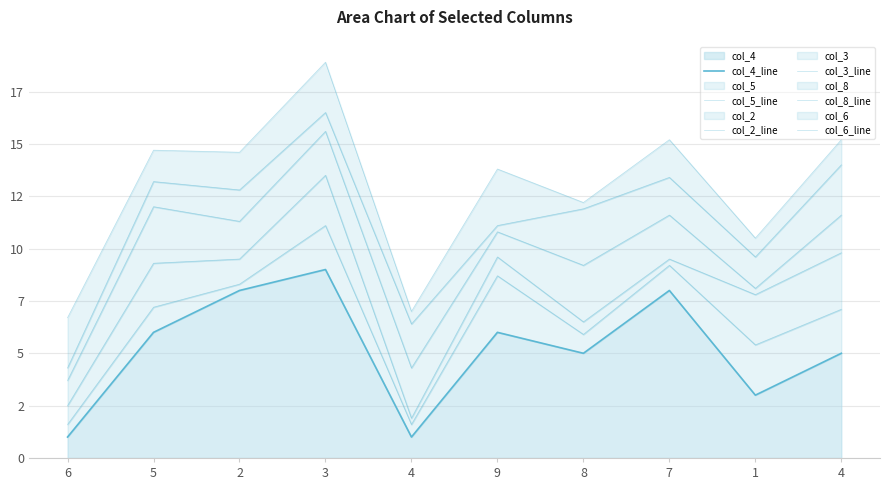

At which label does col_4_line first exceed 6?

2